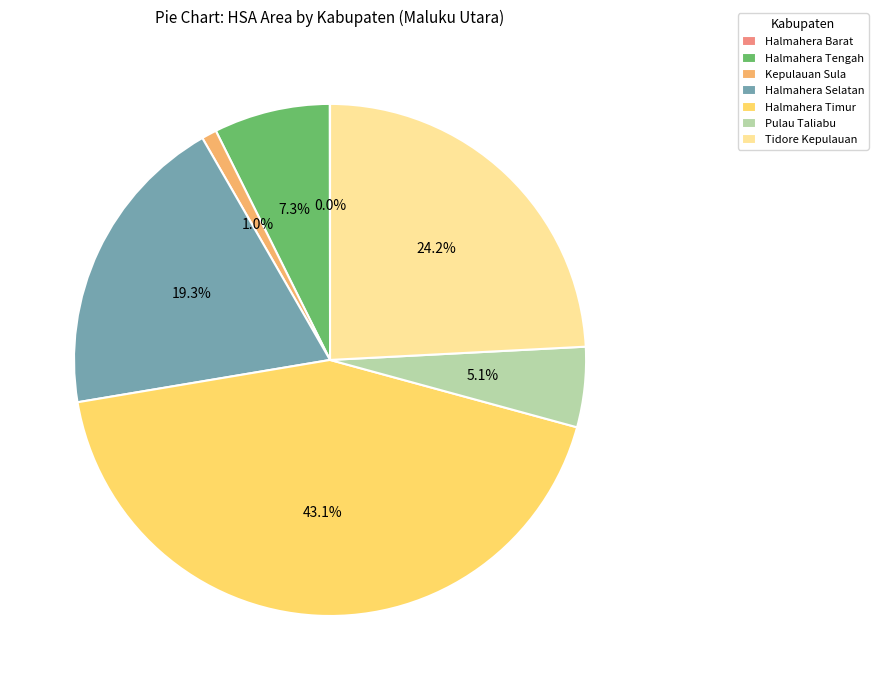

What is the total percentage of Halmahera Selatan and Halmahera Timur?

62.4%